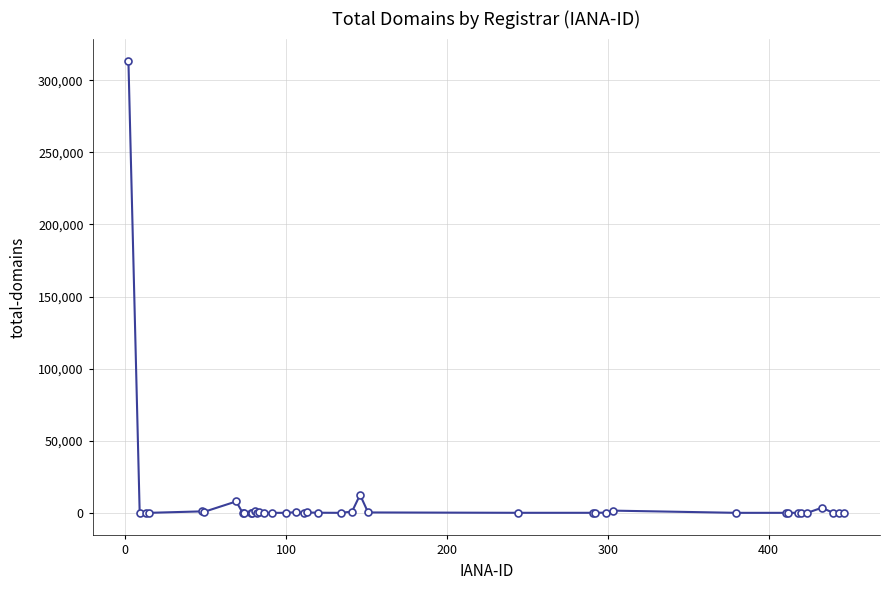

What is the greatest value displayed?

313204